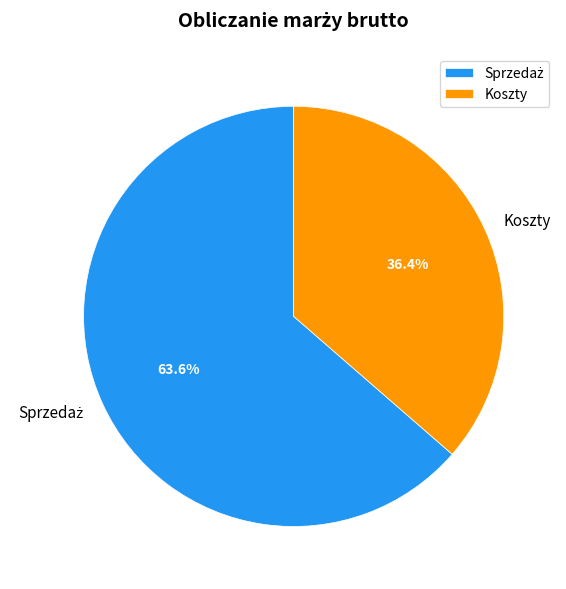

To the nearest percent, what percentage of the pie is Koszty?

36%